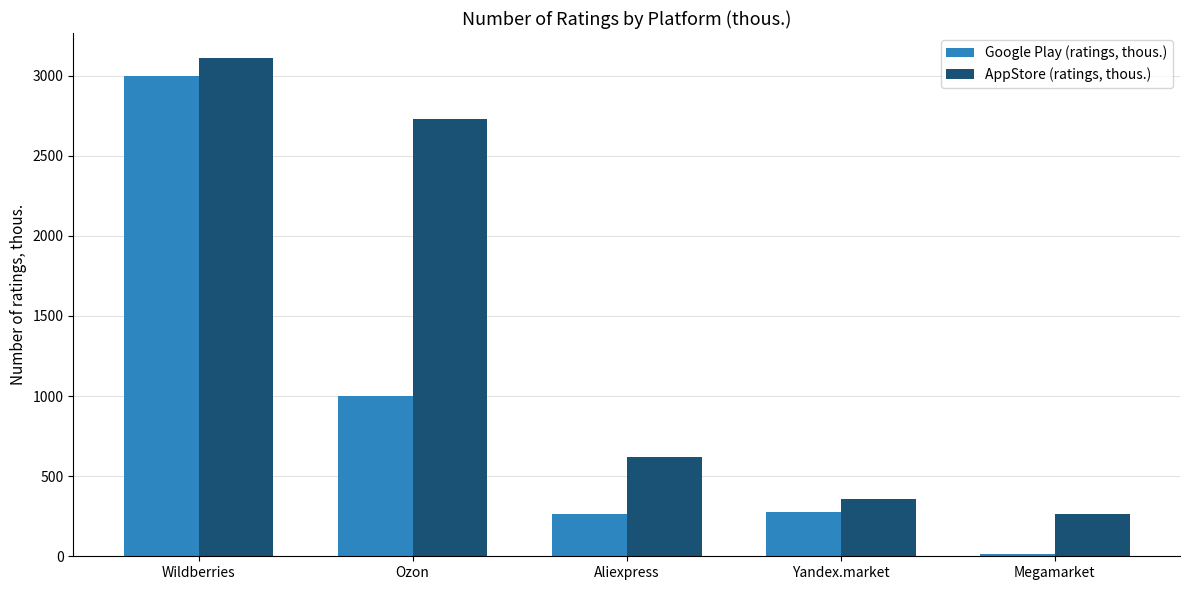

How many distinct data groups are displayed?

2